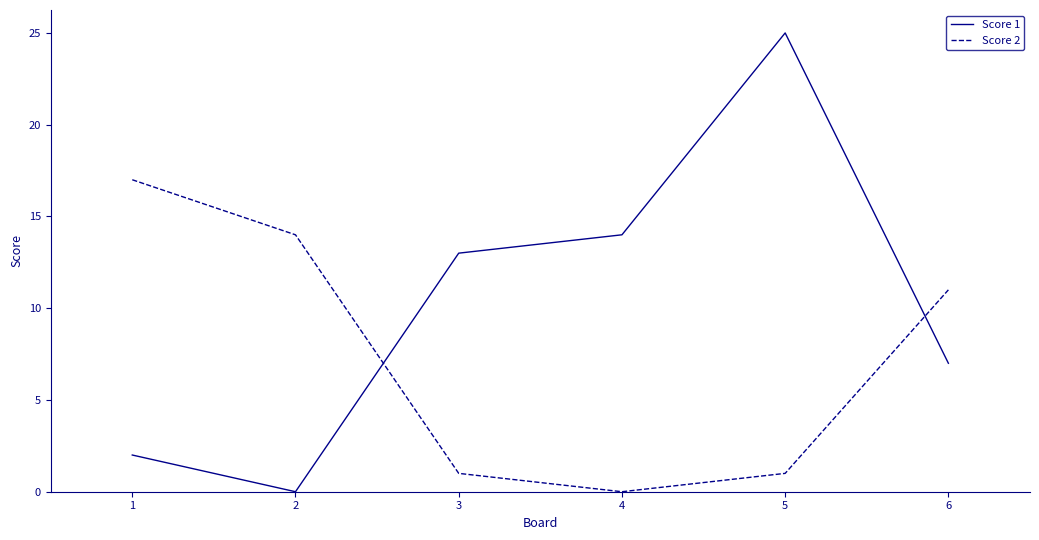

The Score 1 series shows 14 at 4. True or false?

True